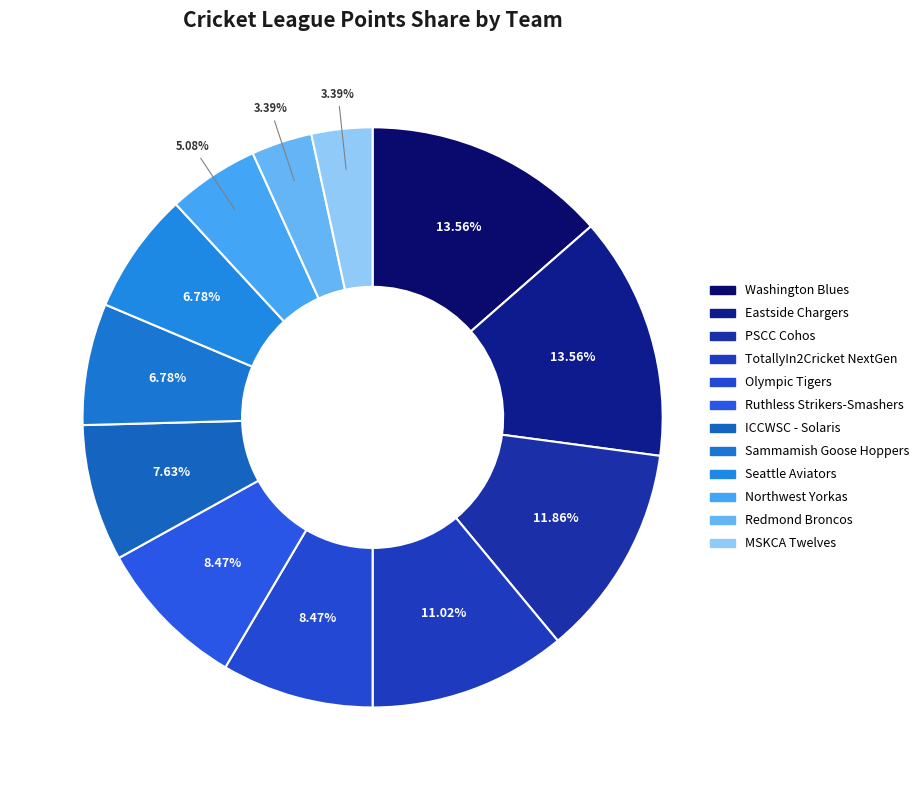

True or false: ICCWSC - Solaris accounts for 8% of the total.

True